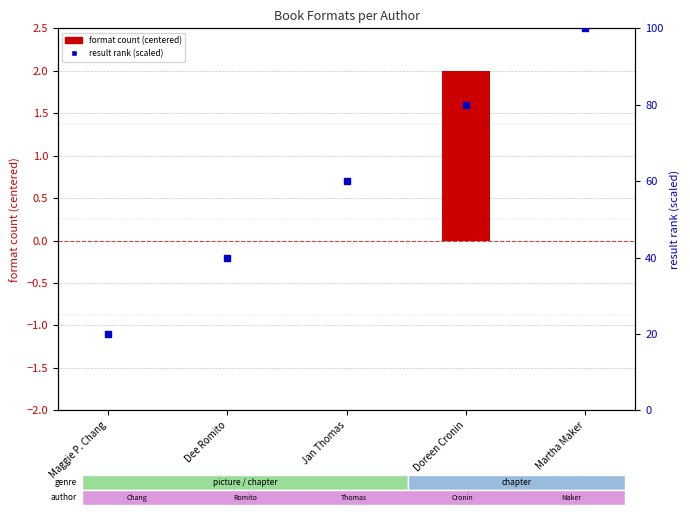

Which series reaches the maximum Y coordinate?

result rank (scaled)